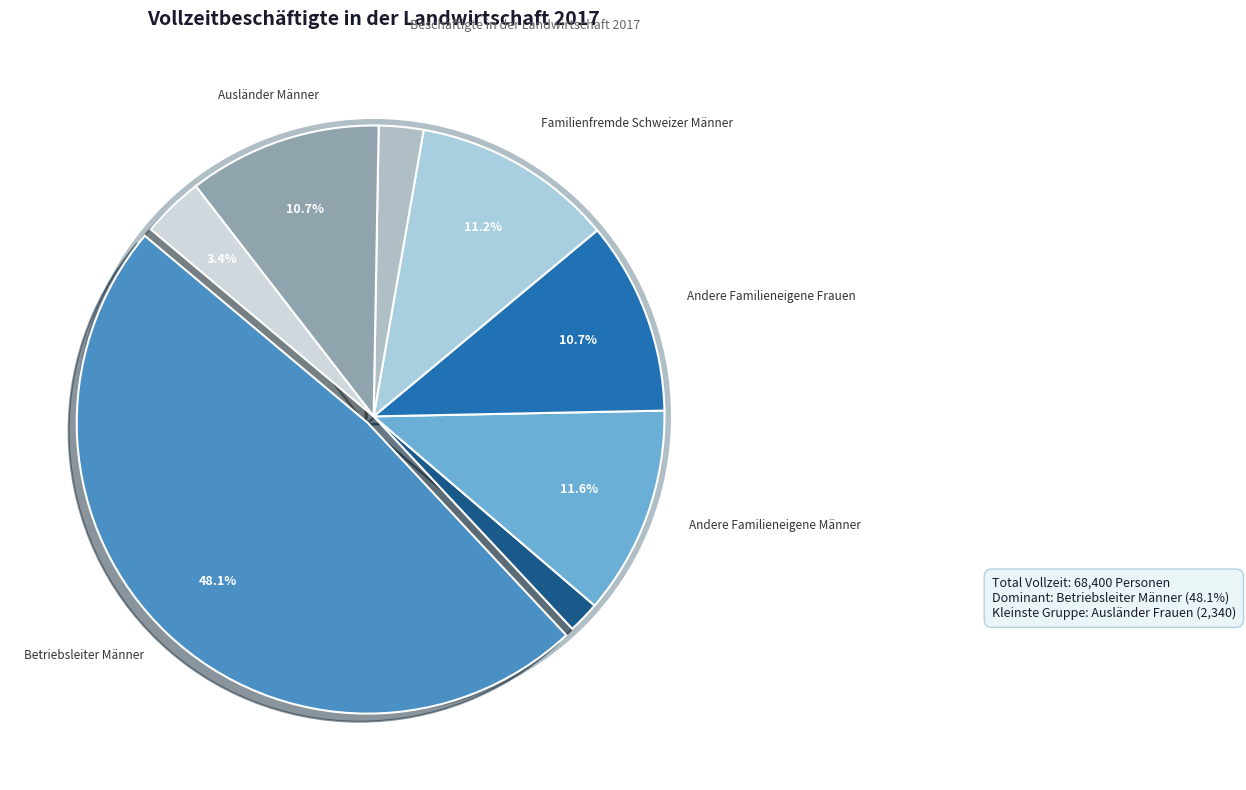

To the nearest percent, what percentage of the pie is Andere Familieneigene Frauen?

11%